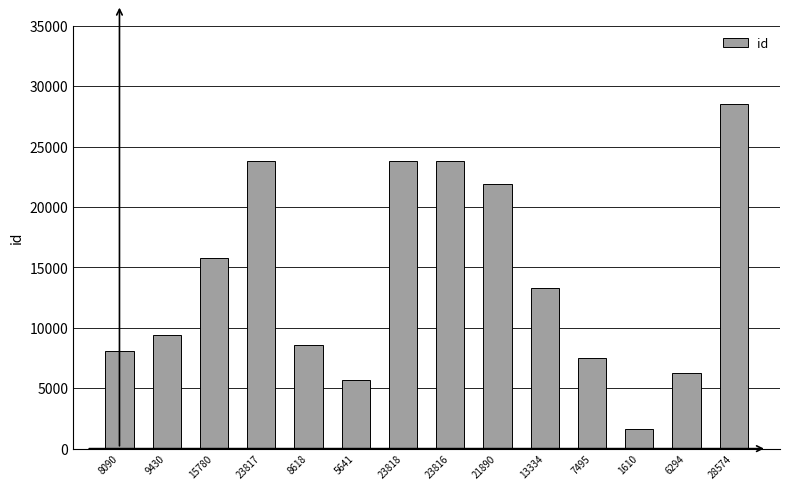

Are the bars horizontal?

No